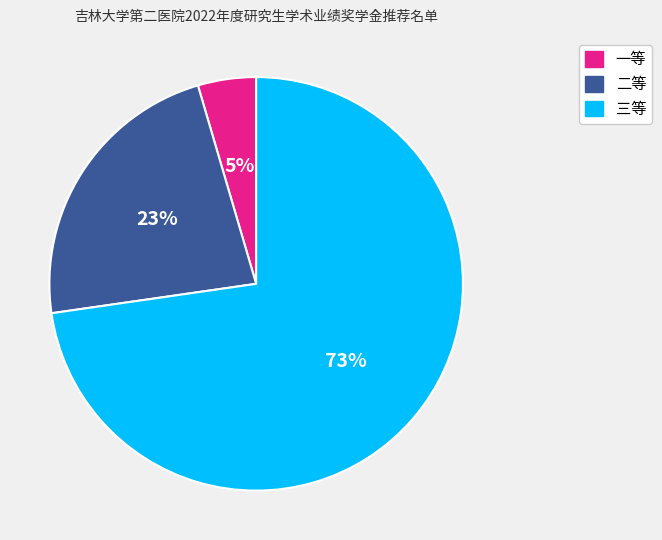

What is the largest slice in the pie chart?

三等